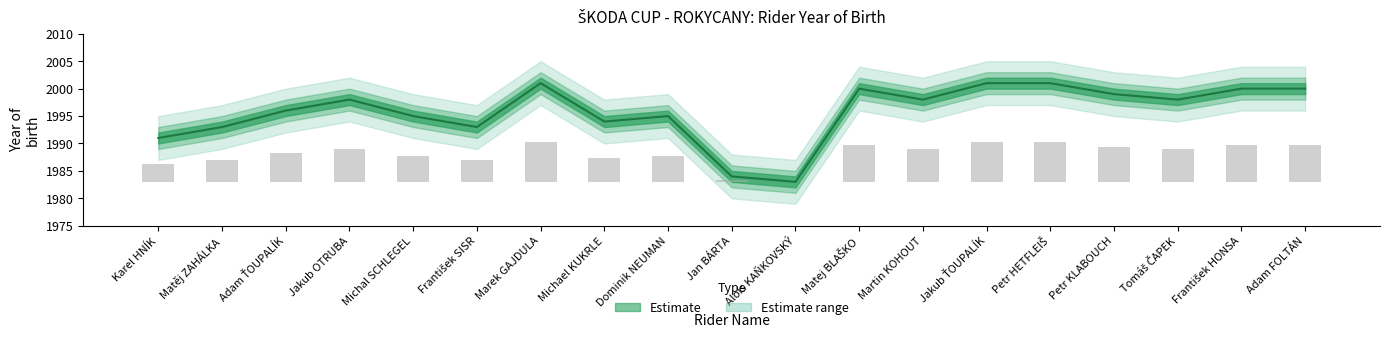

Reading left to right, what are all the values shown in this chart?

1991	1993	1996	1998	1995	1993	2001	1994	1995	1984	1983	2000	1998	2001	2001	1999	1998	2000	2000